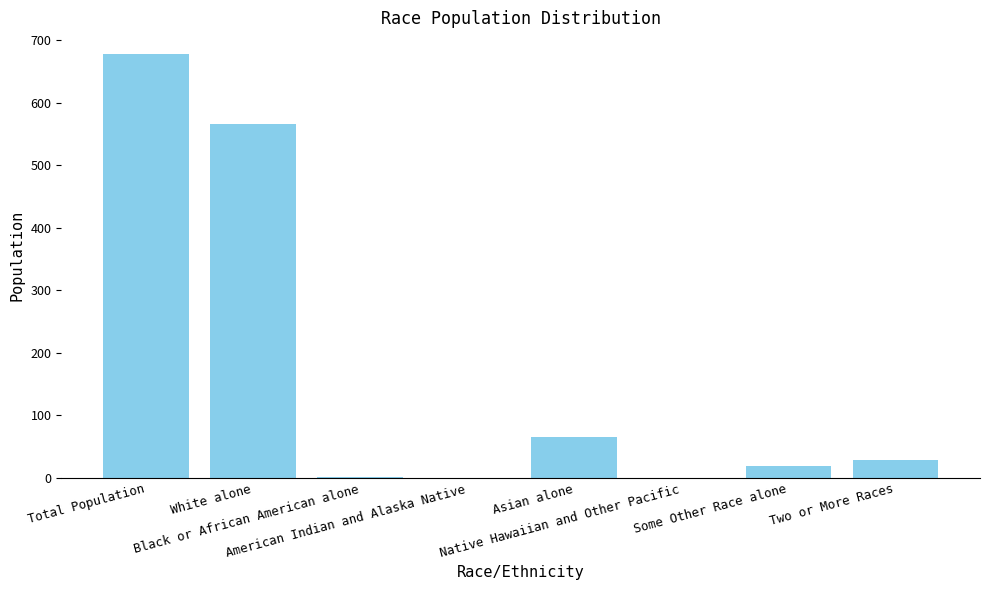

What is the maximum value shown in the chart?

679